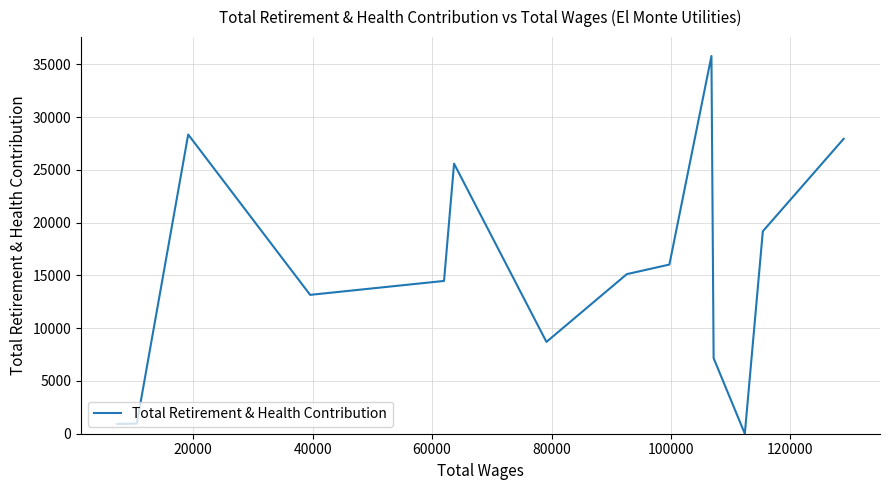

What is the difference between the maximum and second lowest values?

34879